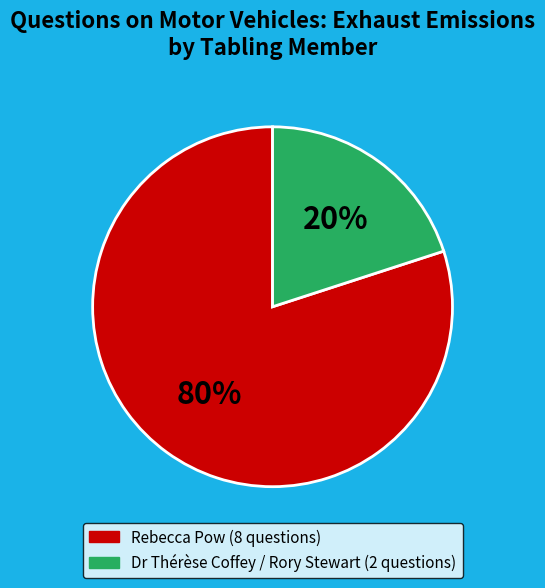

To the nearest percent, what is the difference between the largest and smallest slice percentages?

60%